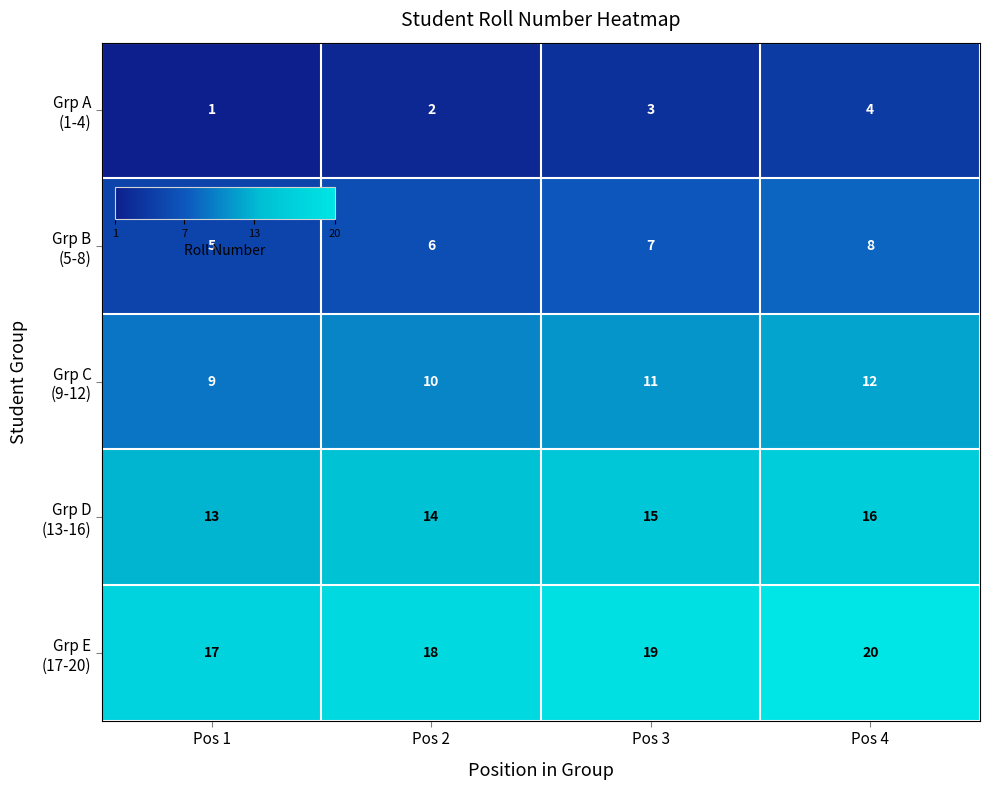

At which category does the chart reach its minimum across all series?

Pos 1